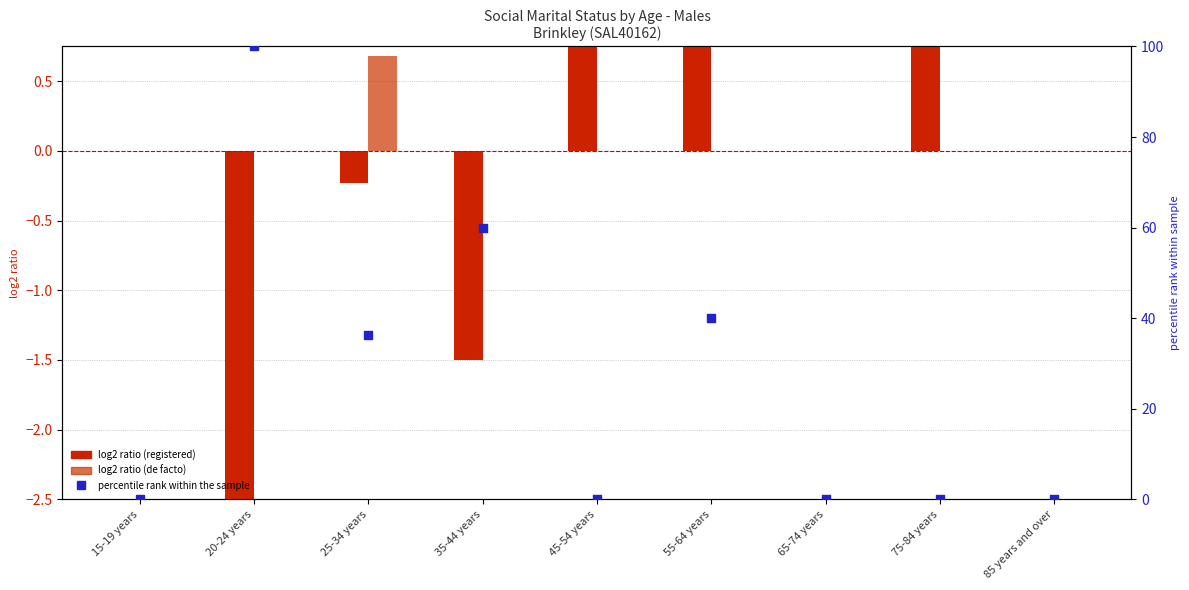

Is the value of Married (registered) ratio at 15-19 years greater than the value of De facto ratio at 85 years and over?

No